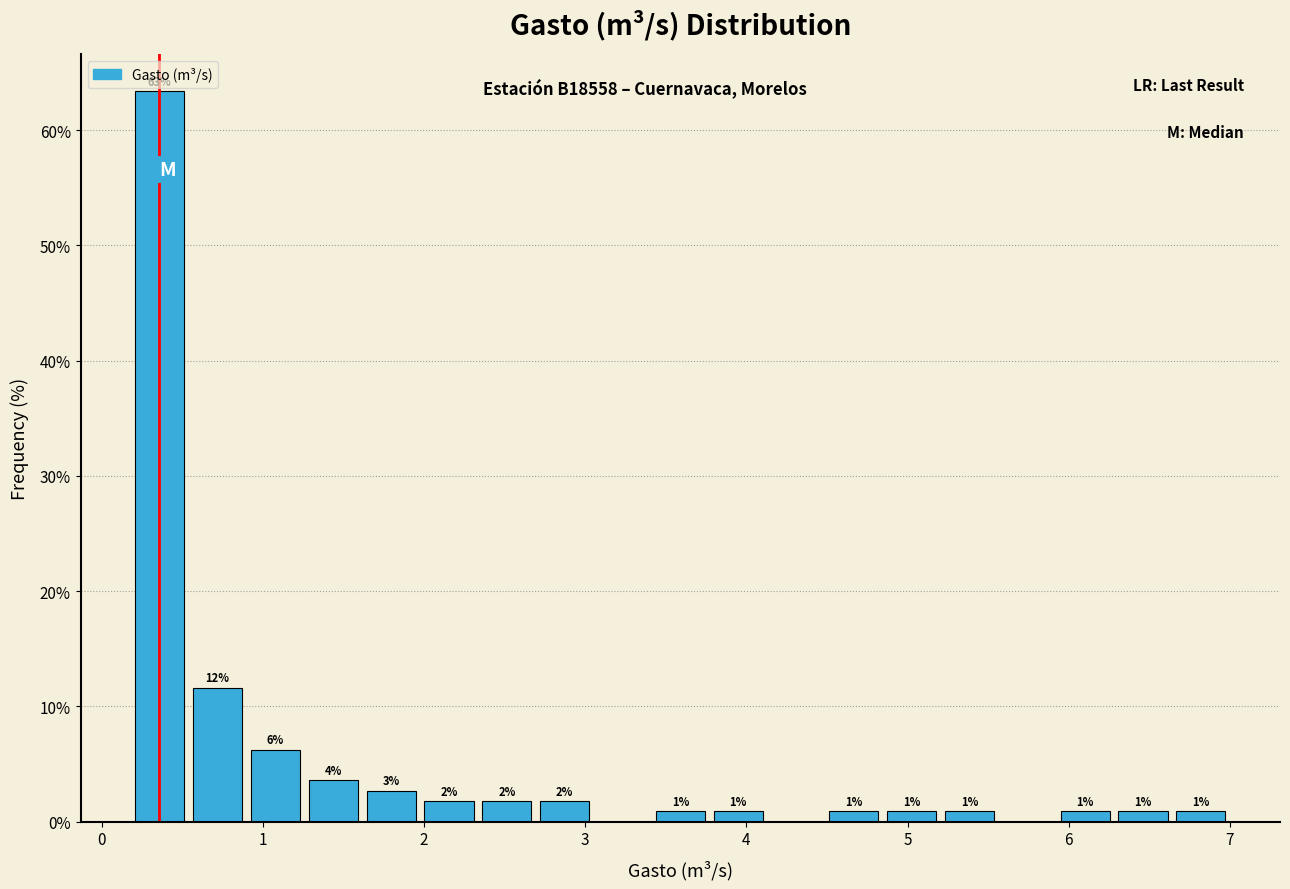

Around what value on the x-axis is the tallest bar? Give the approximate position of its centre, as read against the axis.

0.4